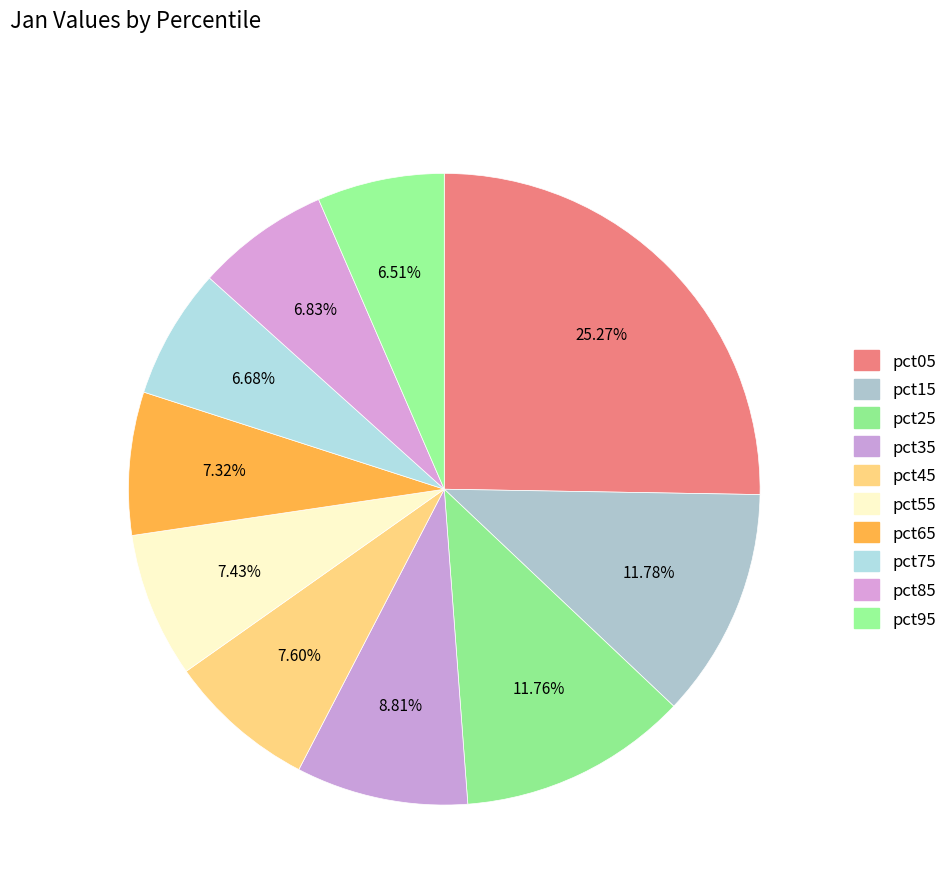

Count the number of slices in the pie.

10